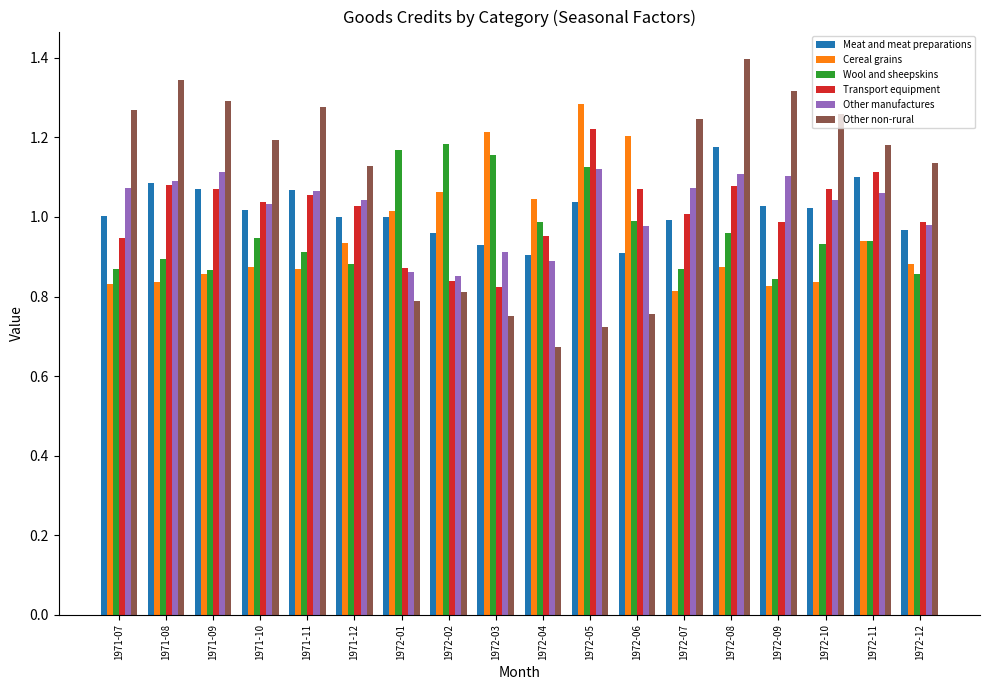

At 1972-08, list the series in order from smallest to largest.

Cereal grains, Wool and sheepskins, Transport equipment, Other manufactures, Meat and meat preparations, Other non-rural